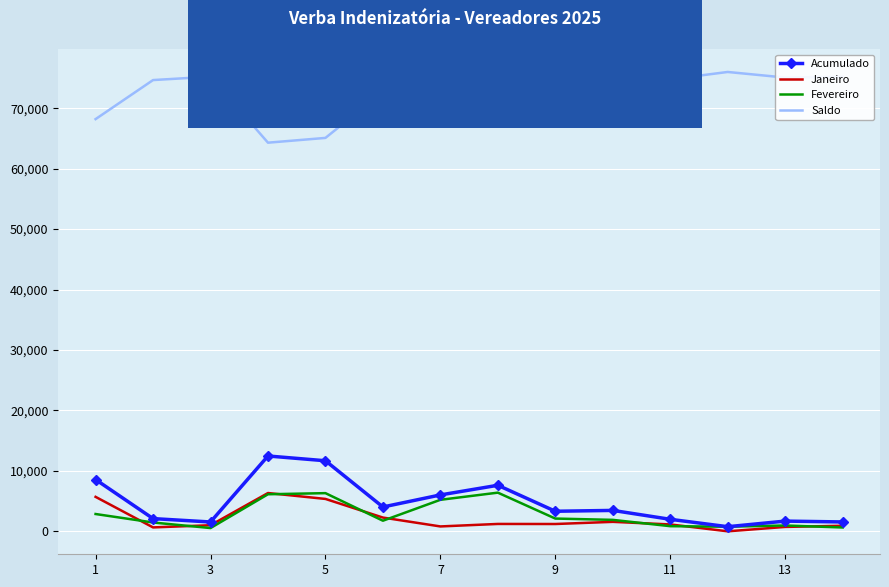

True or false: Janeiro and Saldo cross at least once.

False